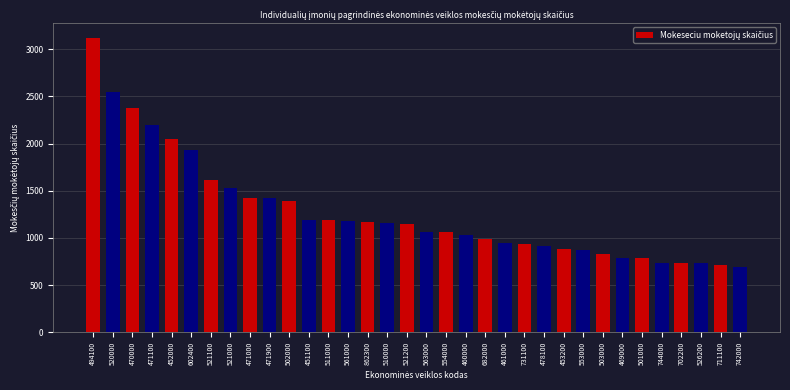

What is the change in value from 554000 to 501000?

-273